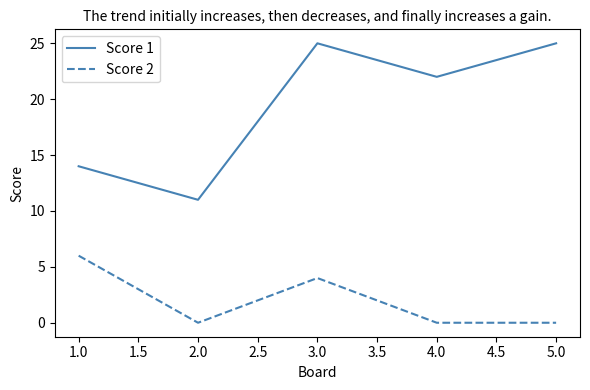

What position from the left is 1.0?

1